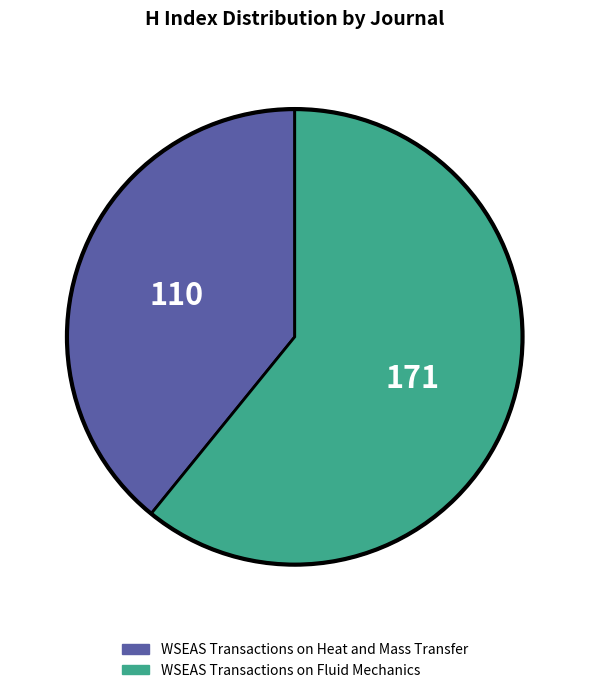

True or false: WSEAS Transactions on Heat and Mass Transfer accounts for 34% of the total.

False